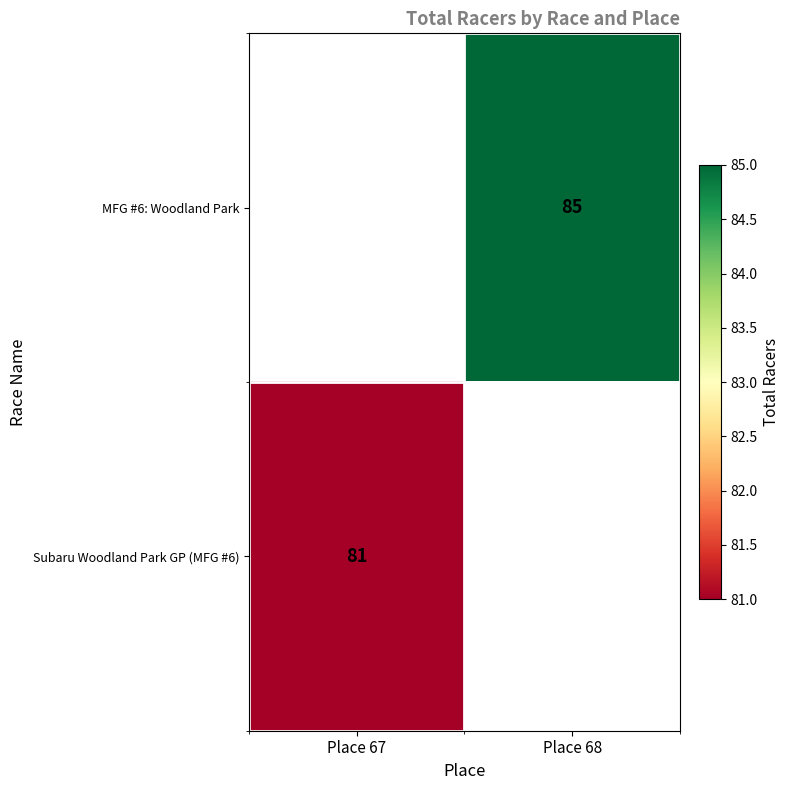

Is it true that MFG #6: Woodland Park equals 85 at Place 68?

True